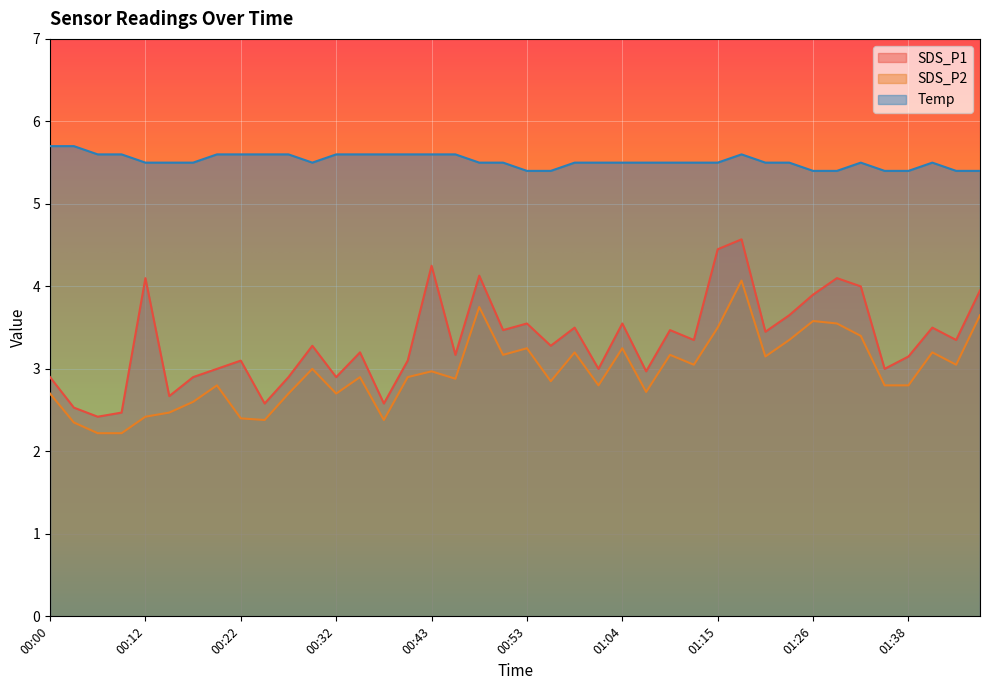

Rank the series by their maximum value, from highest to lowest.

Temp, SDS_P1, SDS_P2